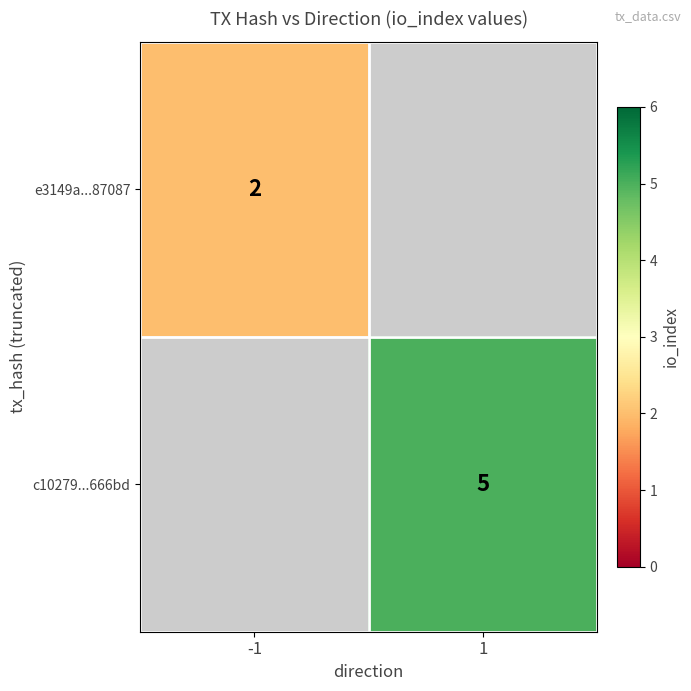

Is it true that e3149a...87087 equals 2 at -1?

True